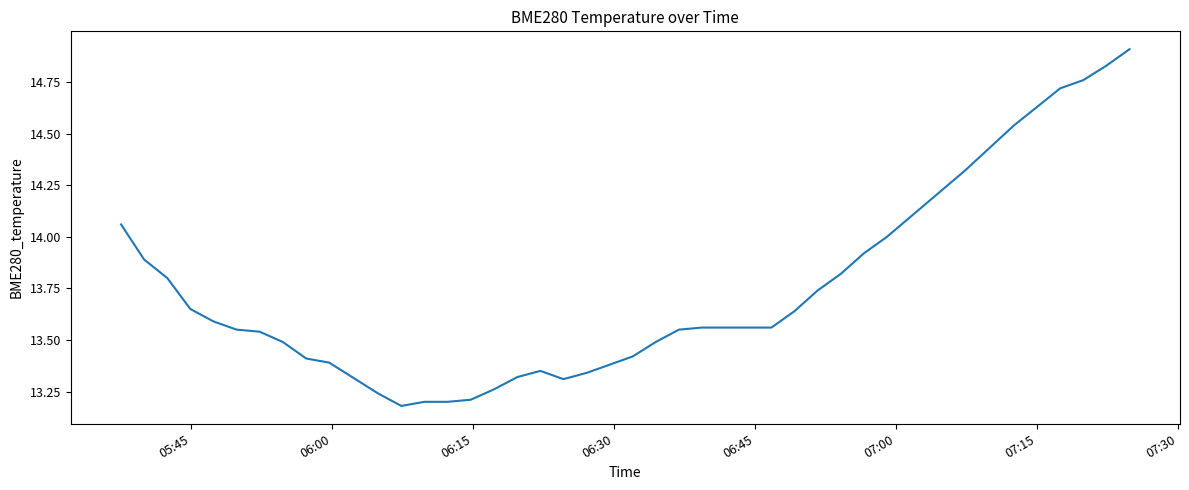

What is the difference between the maximum and minimum values?

1.7